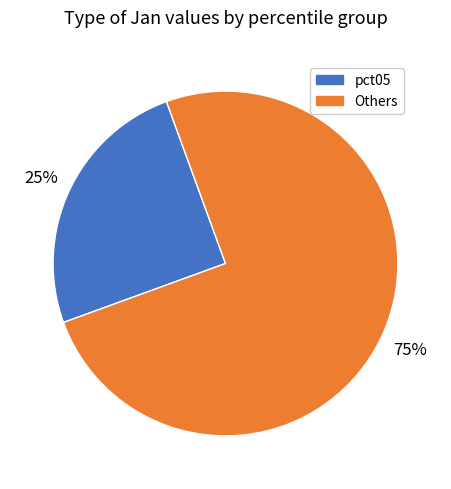

To the nearest percent, what is the average slice percentage?

50%